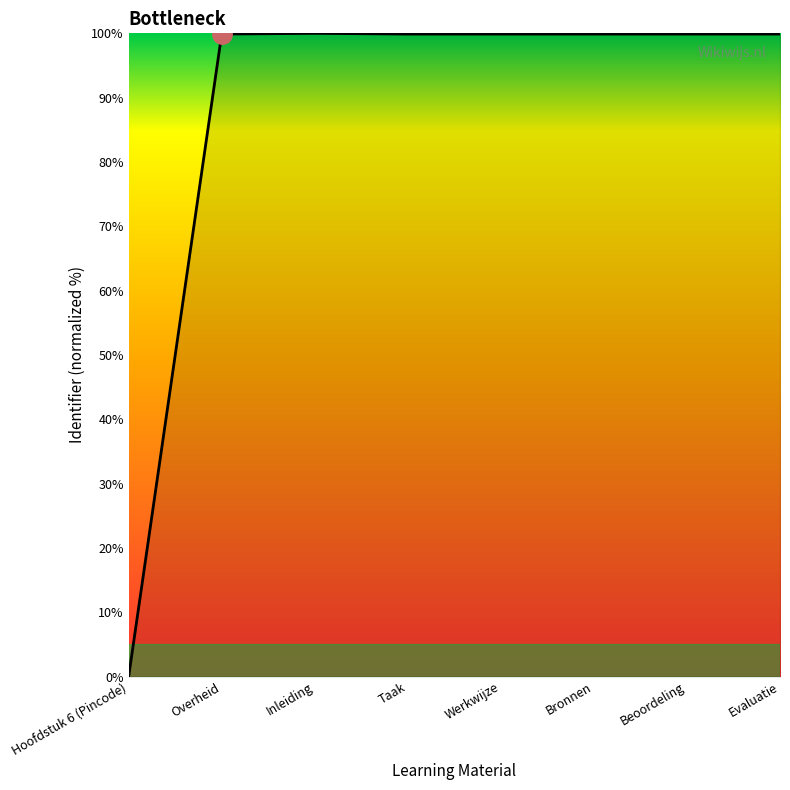

The value at Overheid is 25.0. True or false?

False